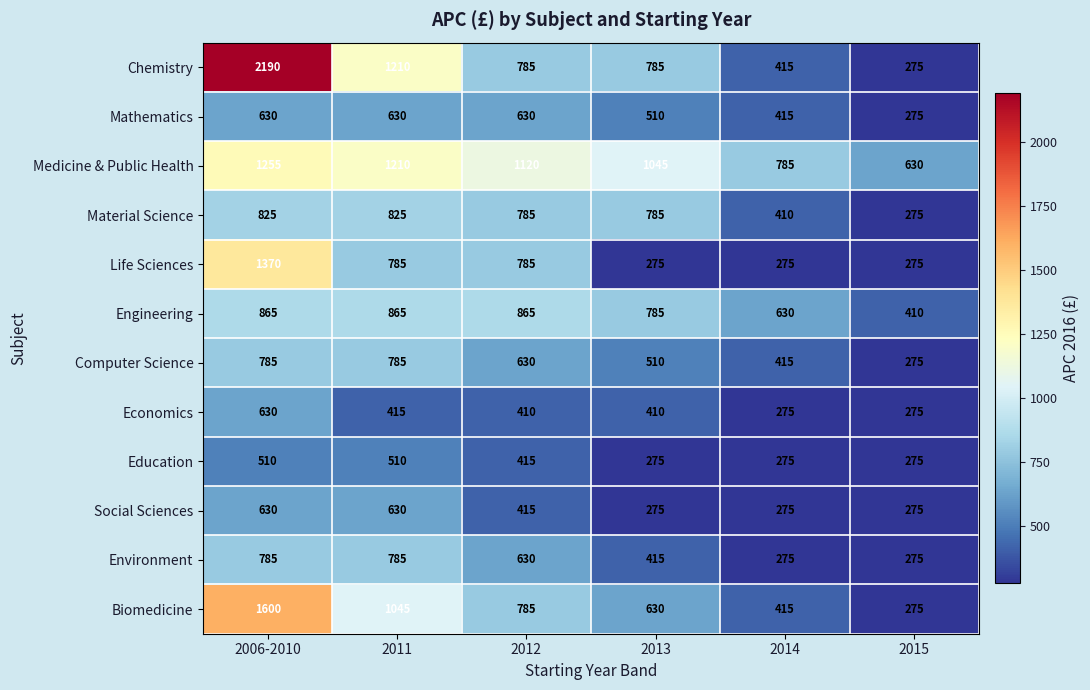

What is the maximum value for Computer Science?

785